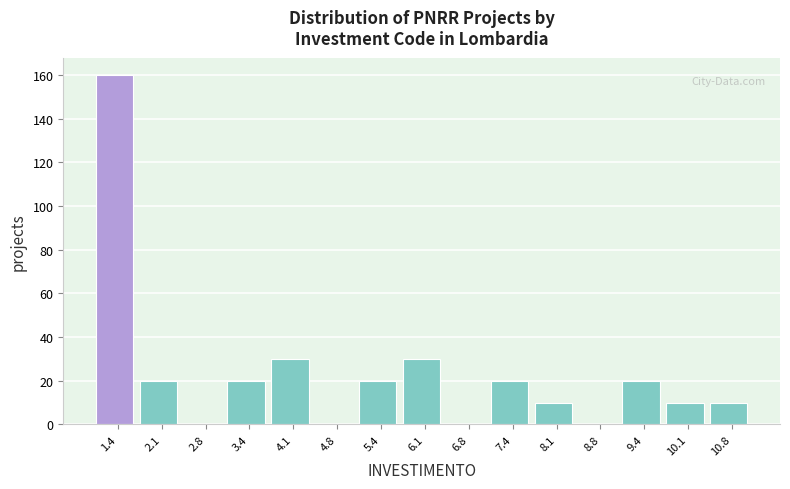

Reading left to right, transcribe this chart: for each bar, give the range it covers on the x-axis and its height. Neither the bar edges nor the heights are printed on the chart, so give them approximately, as read against the axes.

1.1 to 1.8: 160
1.8 to 2.4: 20
2.4 to 3.1: 0
3.1 to 3.8: 20
3.8 to 4.4: 30
4.4 to 5.1: 0
5.1 to 5.8: 20
5.8 to 6.4: 30
6.4 to 7.1: 0
7.1 to 7.8: 20
7.8 to 8.4: 10
8.4 to 9.1: 0
9.1 to 9.8: 20
9.8 to 10.4: 10
10.4 to 11.1: 10